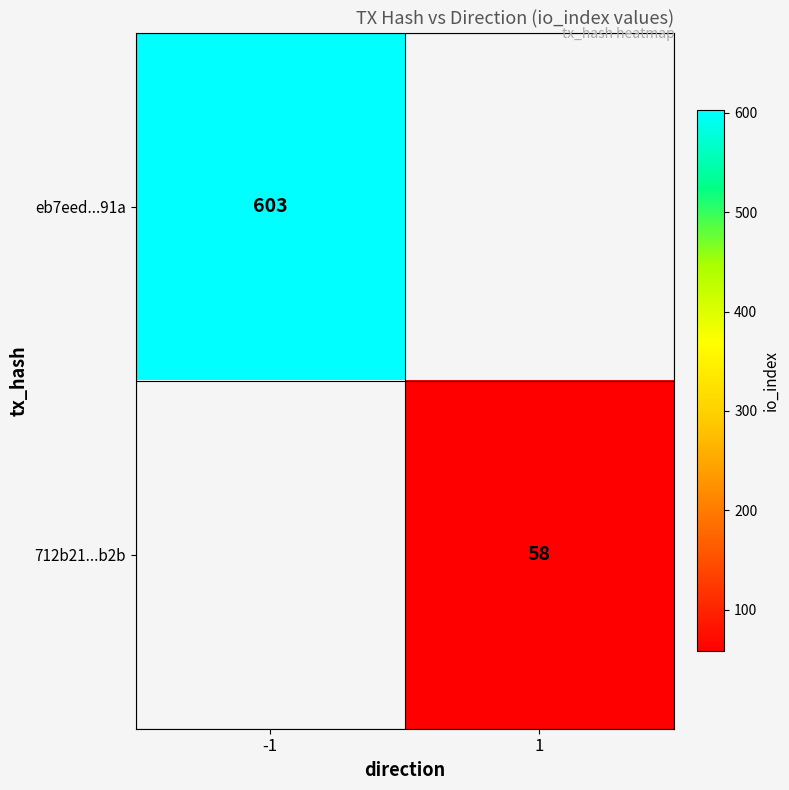

Is it true that eb7eed...91a equals 136 at -1?

False